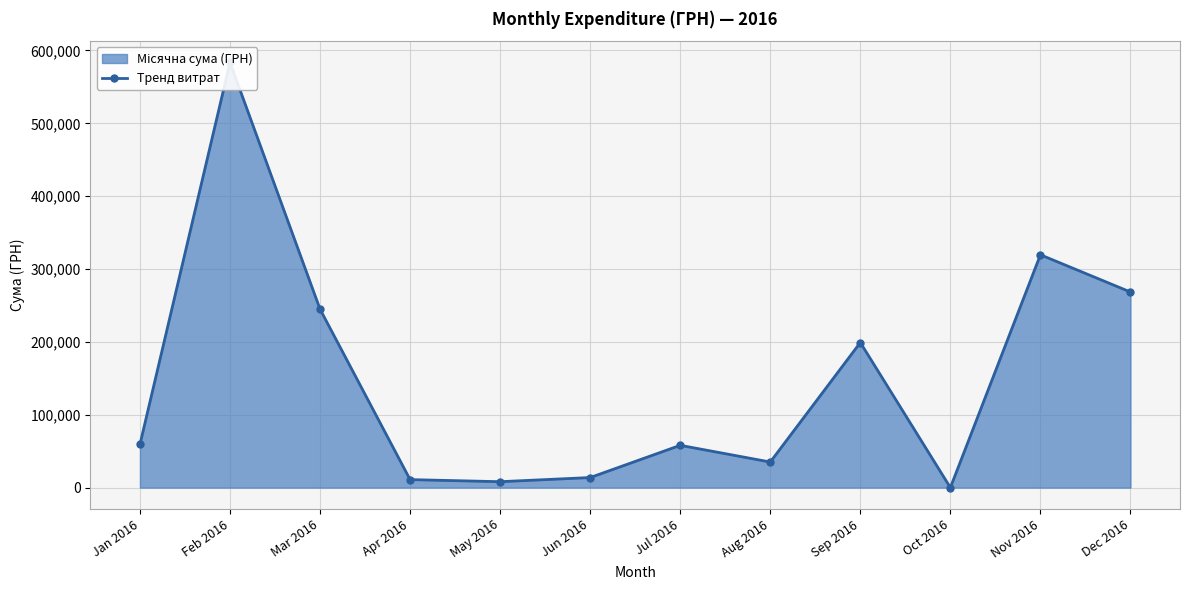

What is the difference between the maximum and minimum values?

583556.1